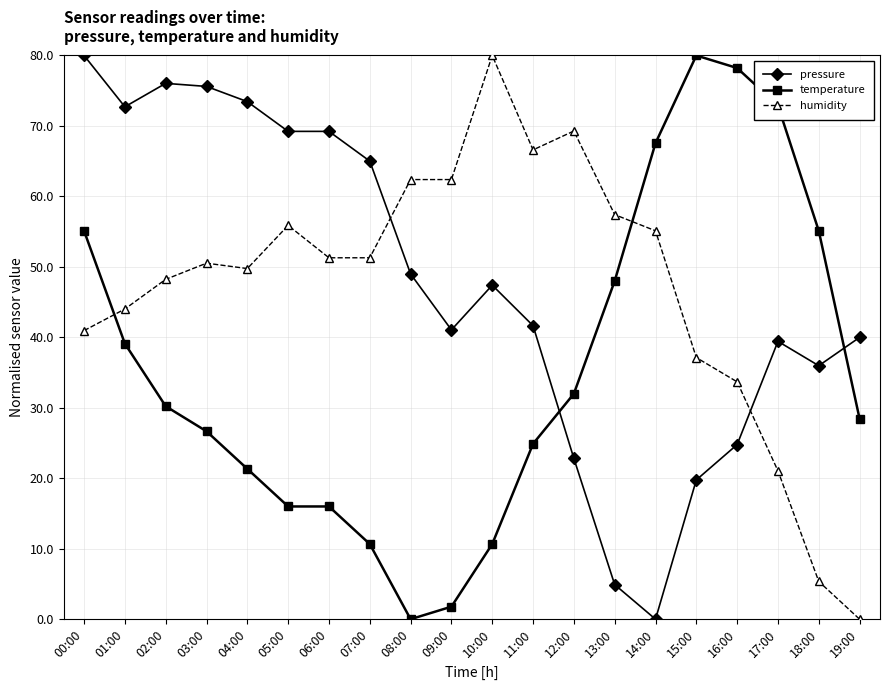

What is the spread (max minus min) of values at 03:00?

48.9